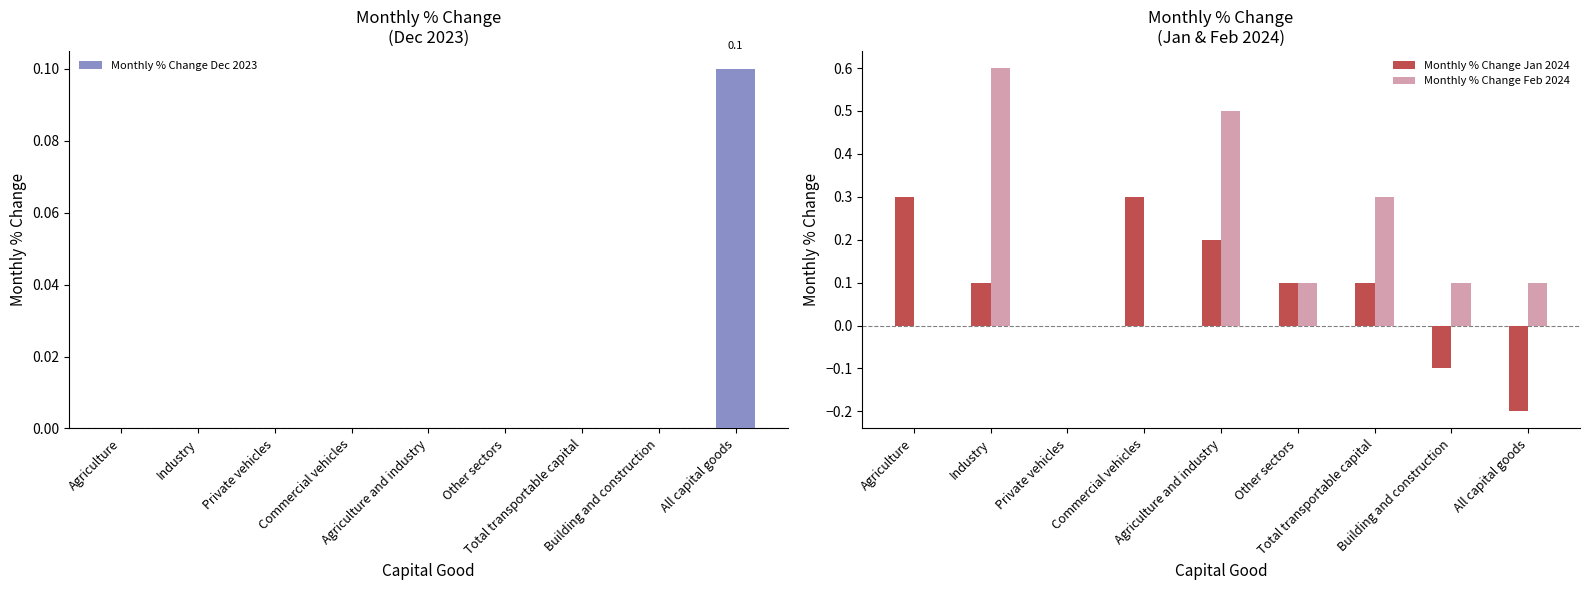

At which label is Monthly % Change Feb 2024 closest to 0?

Agriculture